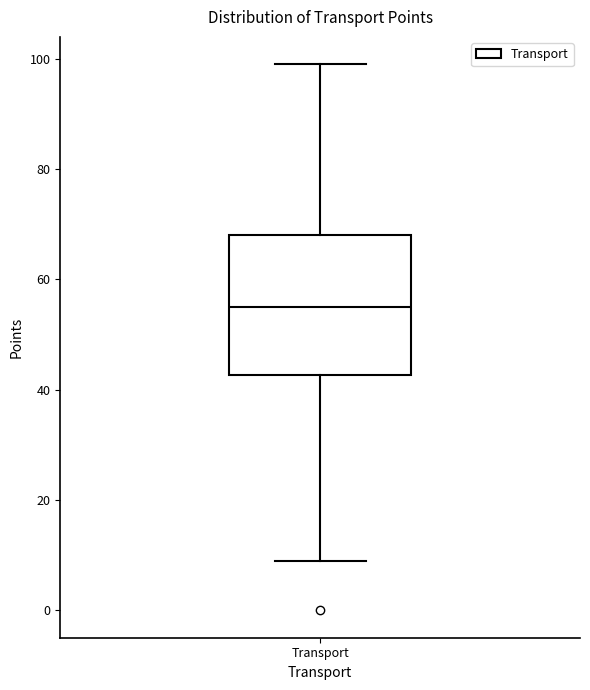

Transcribe this box plot: give where the median line is, the range the box spans, and where the two whiskers end, as read against the y-axis. The values are not printed on the chart, so give them approximately, as read against the axis.

median 56, box 42 to 68, whiskers 10 to 100